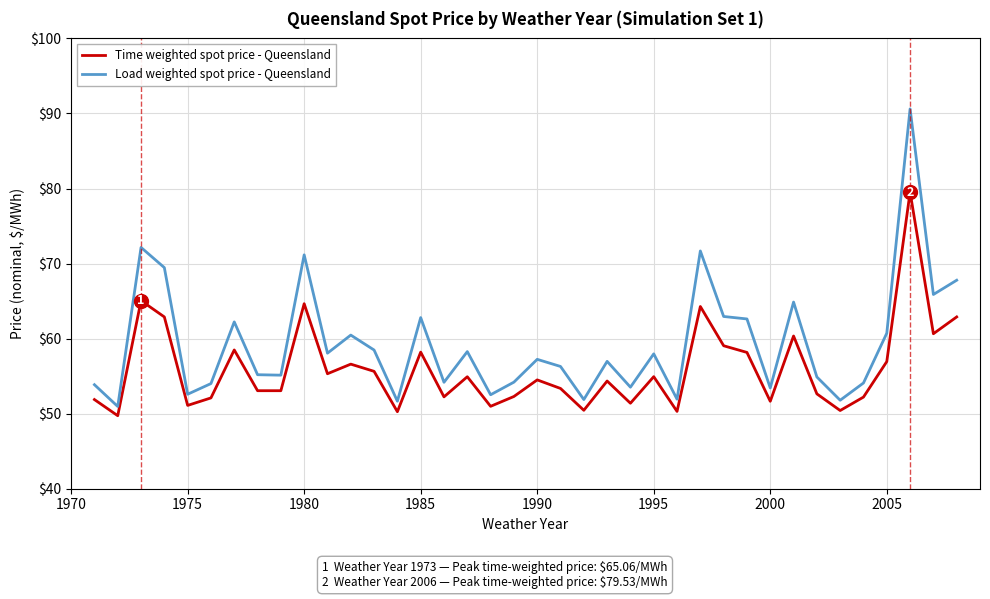

What is the greatest value displayed?

90.6